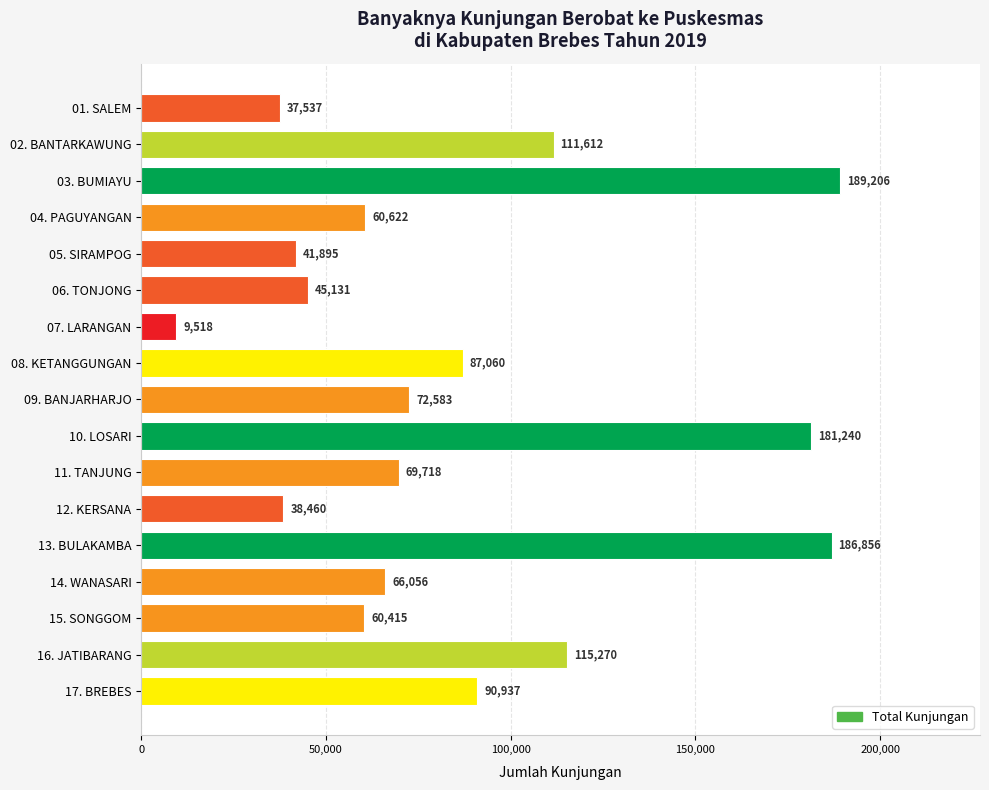

Does the chart contain stacked bars?

No